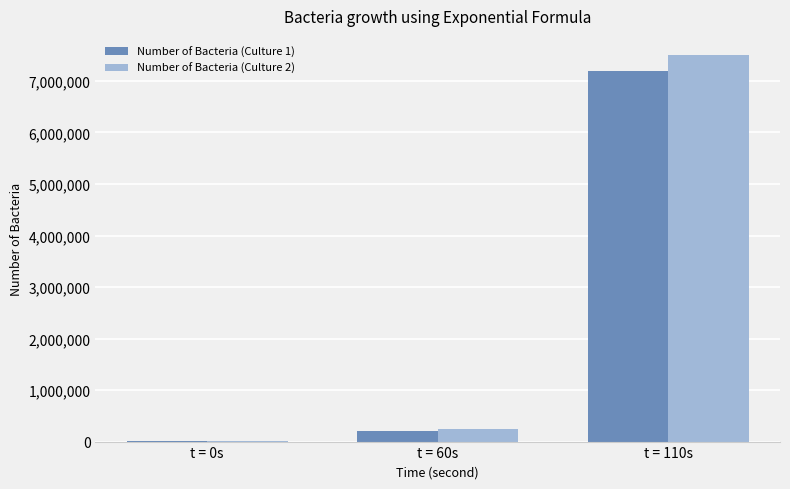

Reading left to right, list all the values displayed in this chart.

Number of Bacteria (Culture 1): t = 0s=20000	t = 60s=200000	t = 110s=7200000
Number of Bacteria (Culture 2): t = 0s=20000	t = 60s=240000	t = 110s=7500000